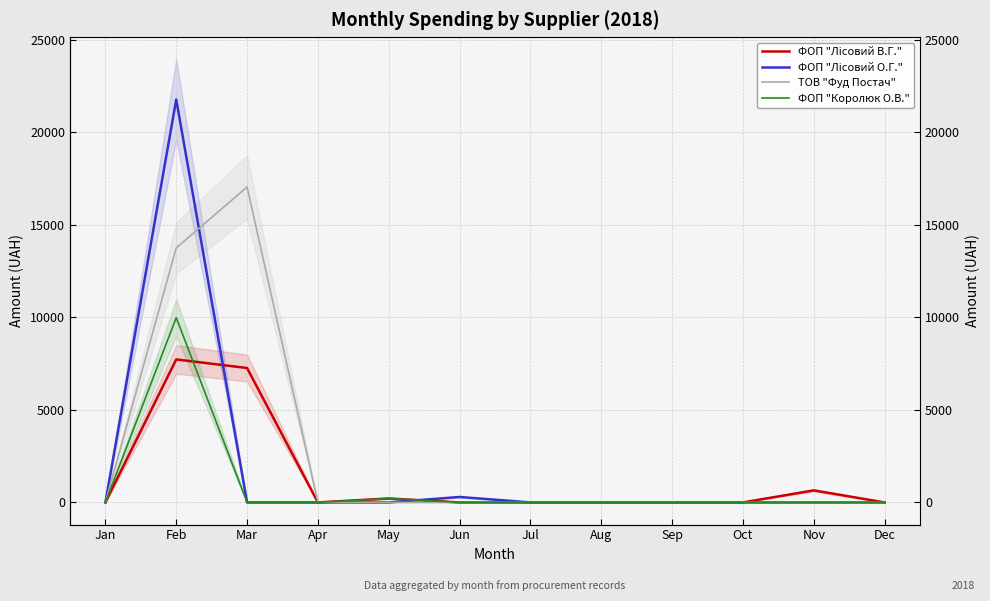

True or false: ФОП "Лісовий В.Г." has more than 0 interior local peaks.

True